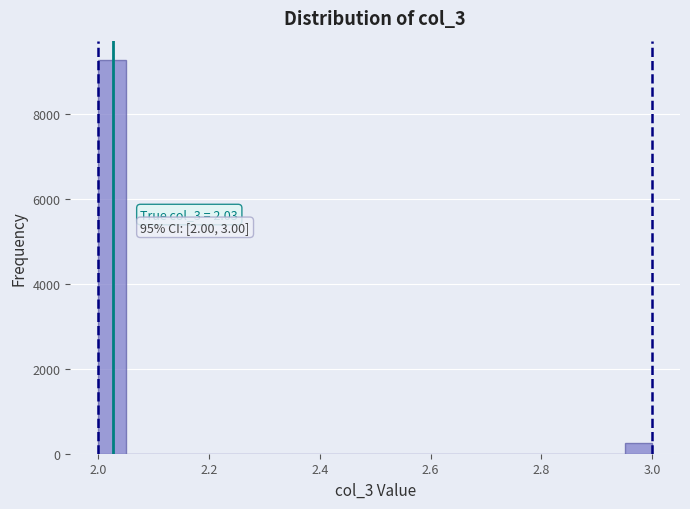

Read against the x-axis, roughly where is the centre of the tallest bar?

2.02